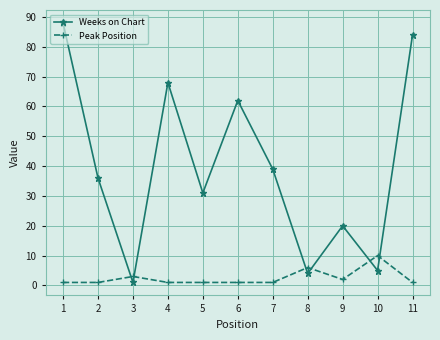

What is the smallest value displayed?

1